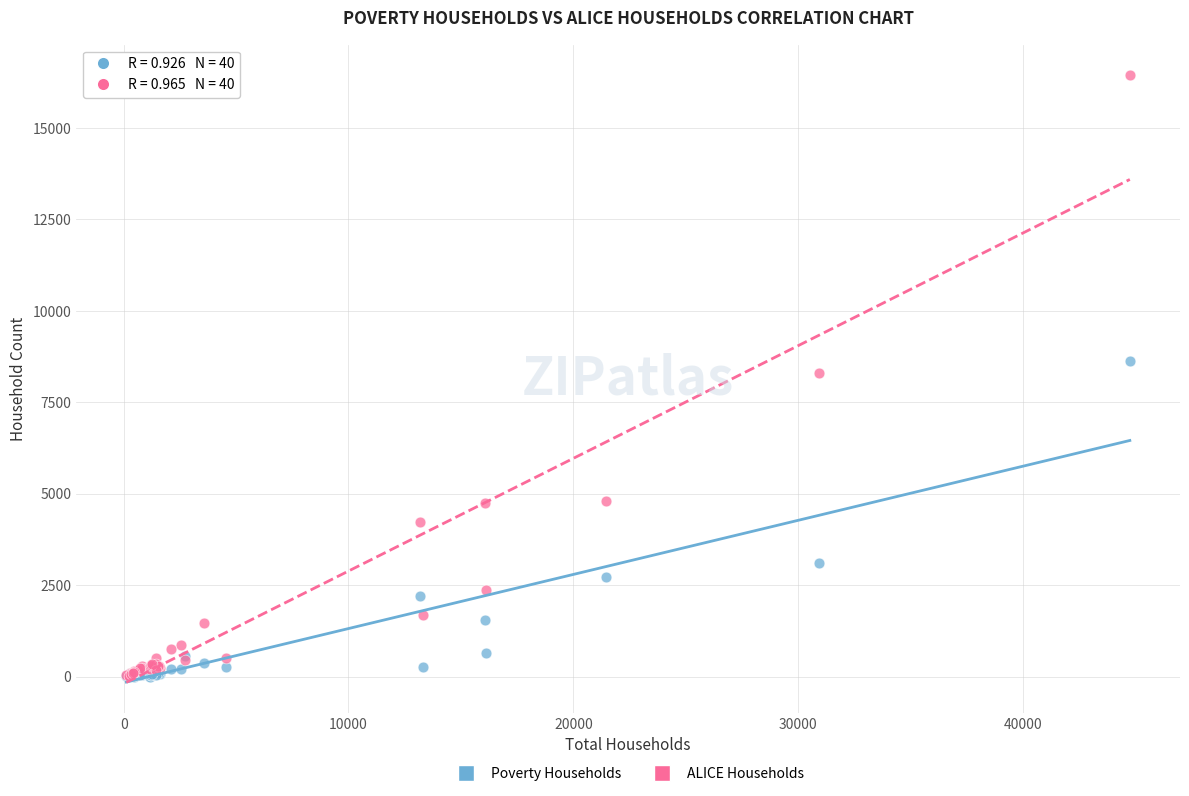

Which series reaches the maximum Y coordinate?

ALICE Households